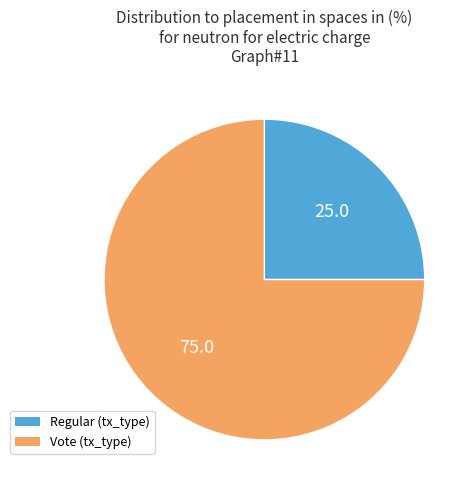

Rank the categories by value from highest to lowest.

Vote, Regular